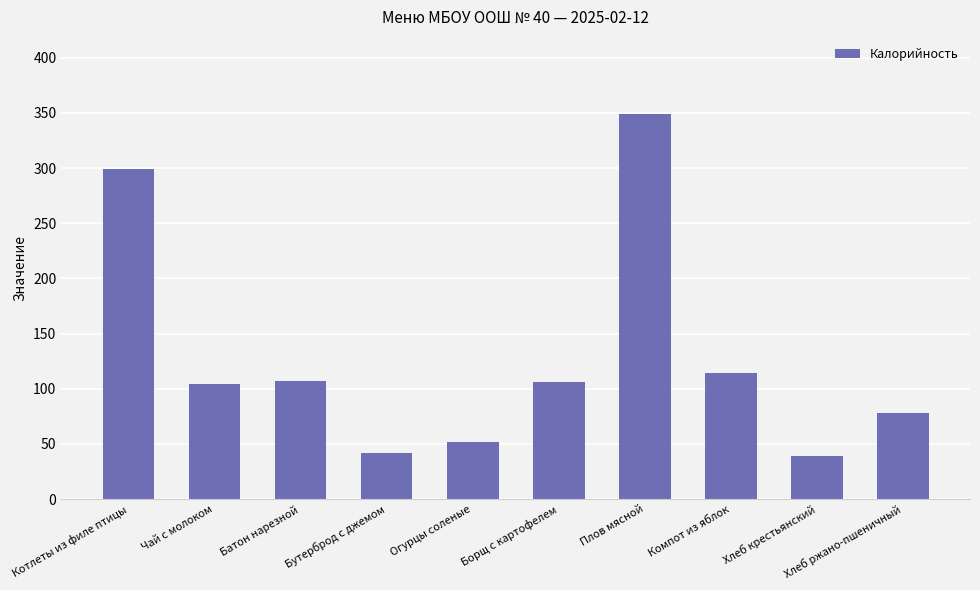

The value at Хлеб крестьянский is 39. True or false?

True